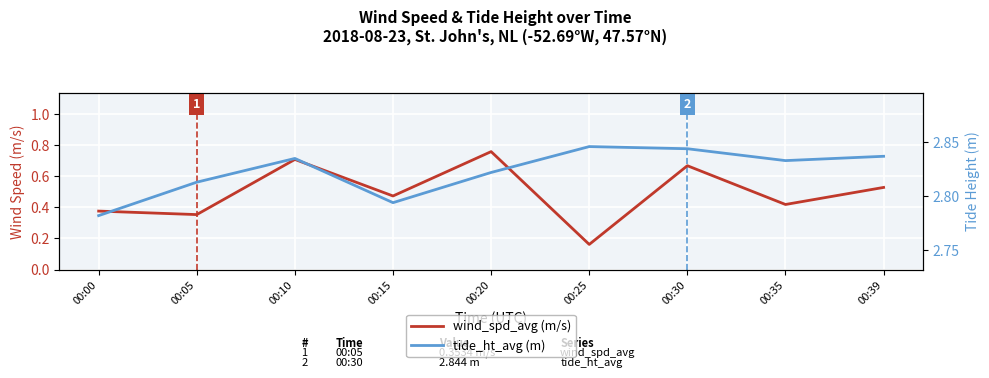

Rank the series by their maximum value, from highest to lowest.

tide_ht_avg (m), wind_spd_avg (m/s)